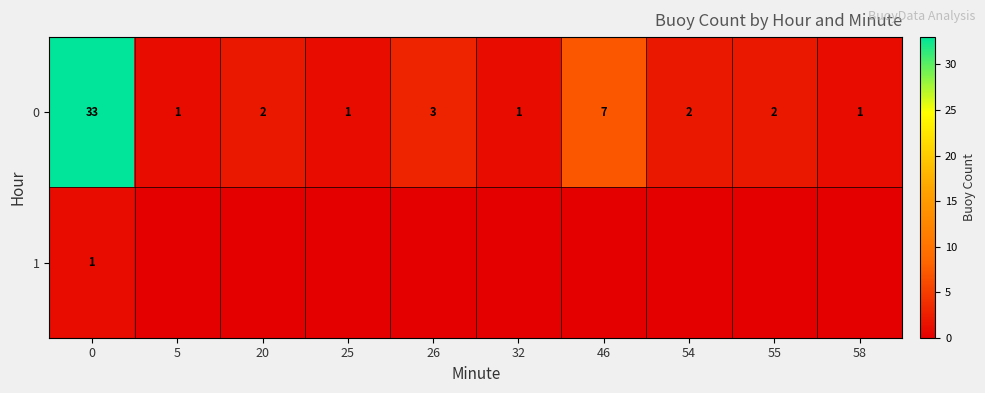

Rank the categories by row_0 value from highest to lowest.

0, 46, 26, 20, 54, 55, 5, 25, 32, 58